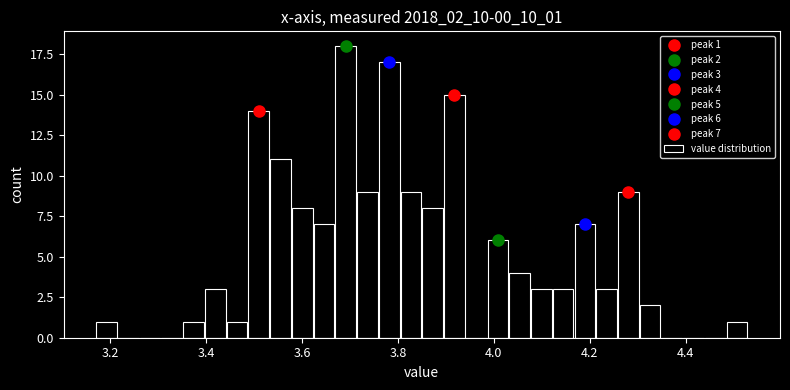

Read against the x-axis, roughly where is the centre of the tallest bar?

3.70